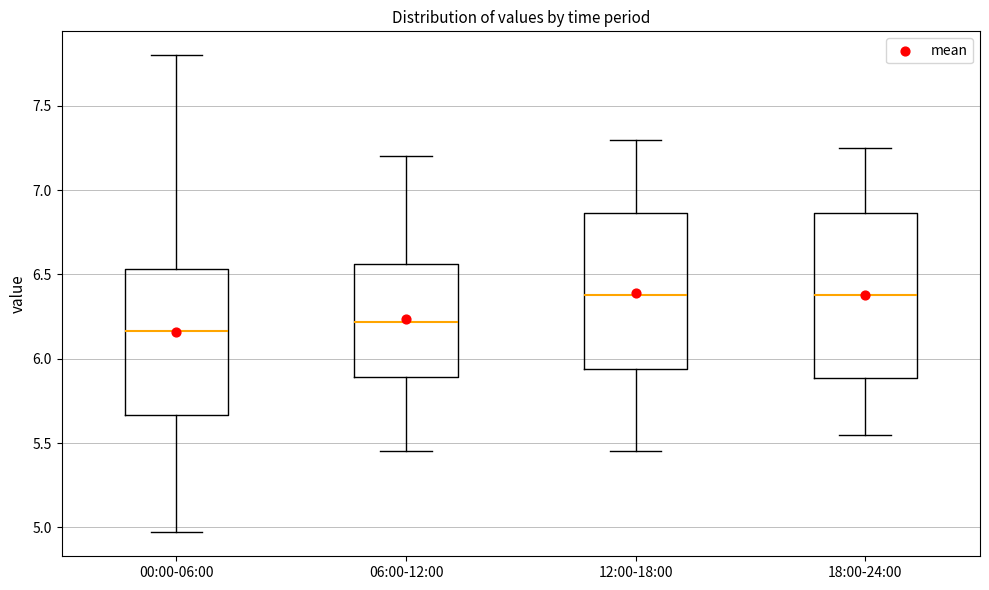

Where does the lower whisker of the box for 00:00-06:00 end on the y-axis? The values are not printed on the chart, so give them approximately, as read against the axis.

4.95